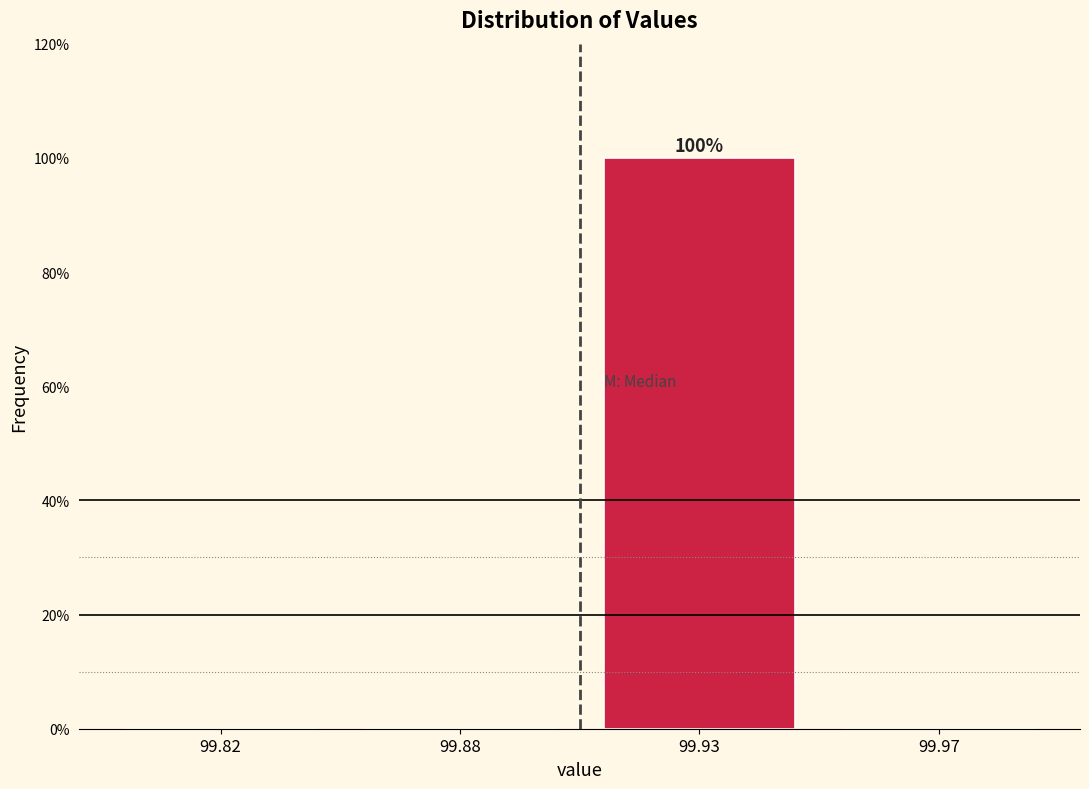

Reading right to left, transcribe all the data shown in this chart.

99.97=0	99.93=100	99.88=0	99.82=0